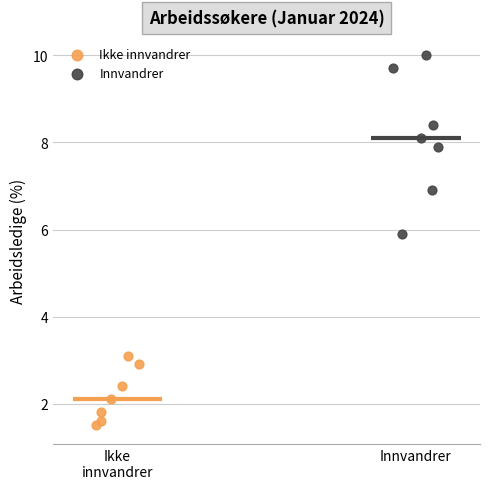

Which series reaches the minimum Y coordinate?

Ikke innvandrer